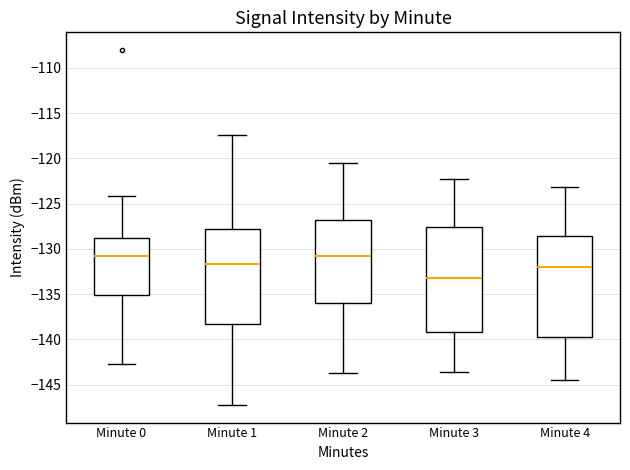

Reading left to right, read every box against the y-axis: the position of its median line, the range the box covers, and the ends of its whiskers. The values are not printed on the chart, so give them approximately, as read against the axis.

Minute 0: median -131.0, box -135.0 to -129.0, whiskers -143.0 to -124.0
Minute 1: median -131.5, box -138.0 to -128.0, whiskers -147.0 to -117.5
Minute 2: median -131.0, box -136.0 to -127.0, whiskers -143.5 to -120.5
Minute 3: median -133.0, box -139.0 to -127.5, whiskers -143.5 to -122.0
Minute 4: median -132.0, box -139.5 to -128.5, whiskers -144.5 to -123.0